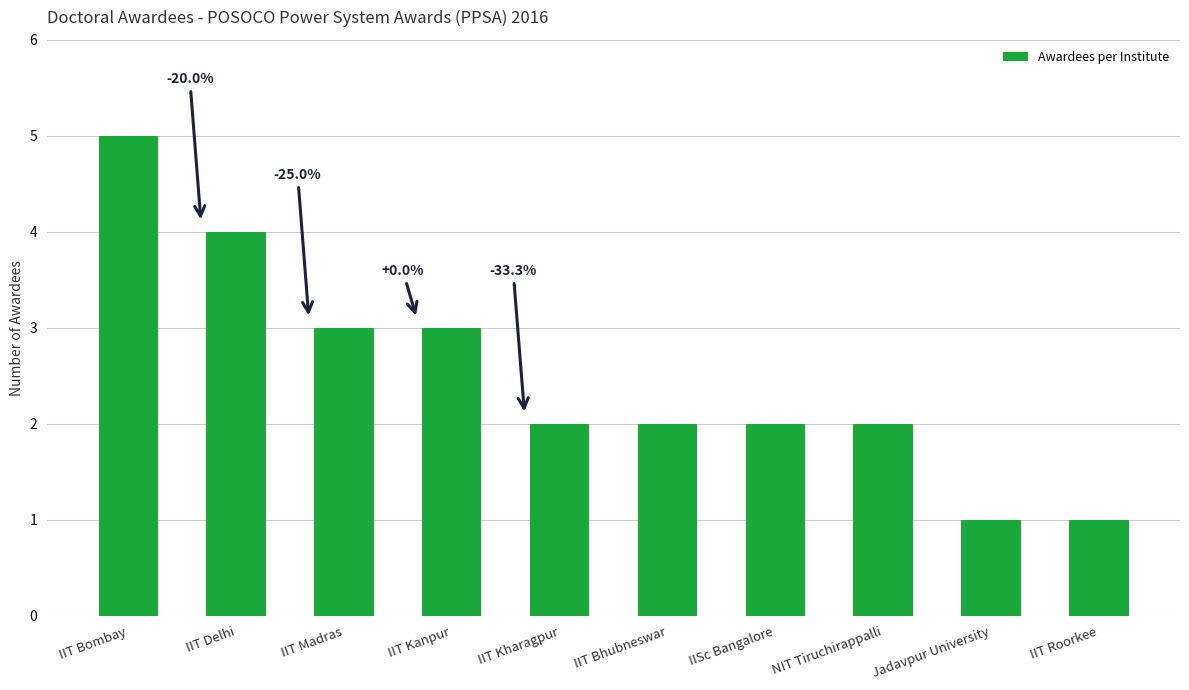

What is the maximum value shown in the chart?

5